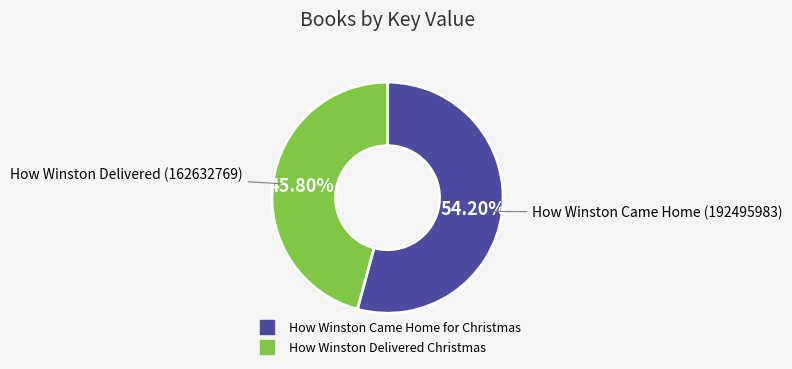

To the nearest percent, what percentage of the pie is How Winston Came Home for Christmas?

54%